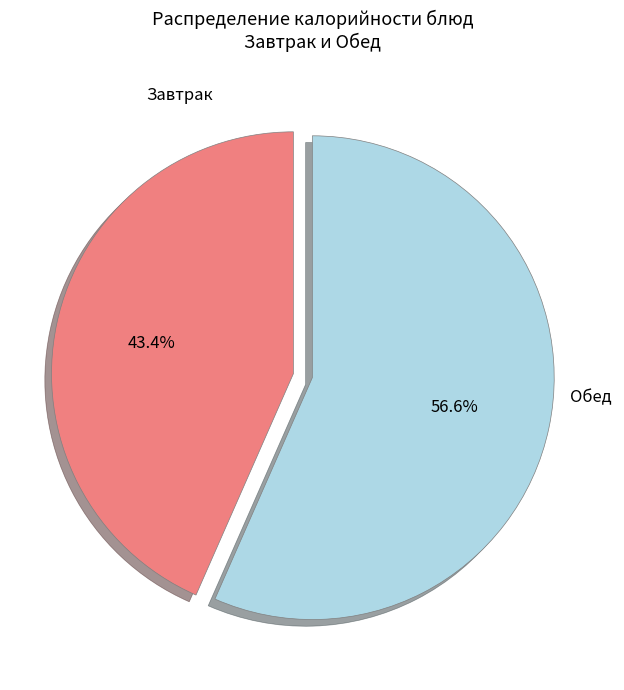

Combined, do Завтрак and Обед account for over 50%?

Yes